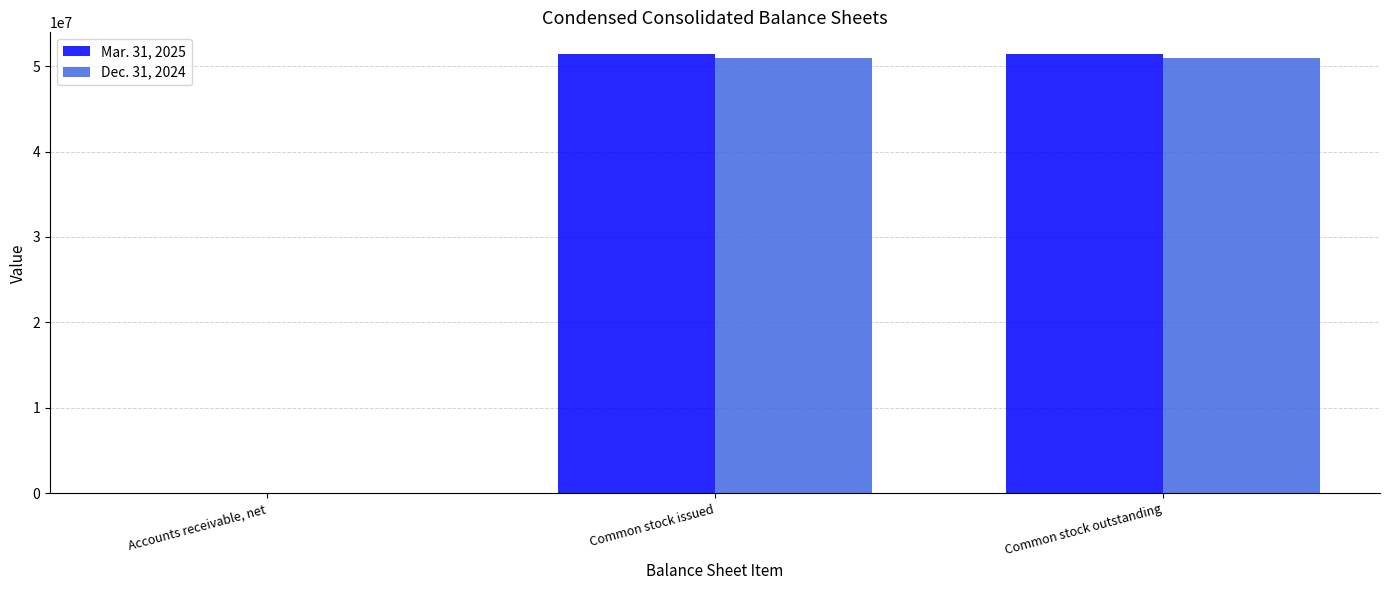

Count the Dec. 31, 2024 values in the range 1186 to 50937999.

3